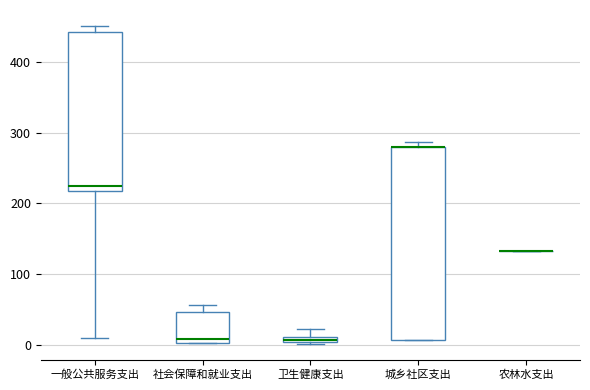

Comparing the boxes themselves (not the whiskers), which one is the tallest?

城乡社区支出